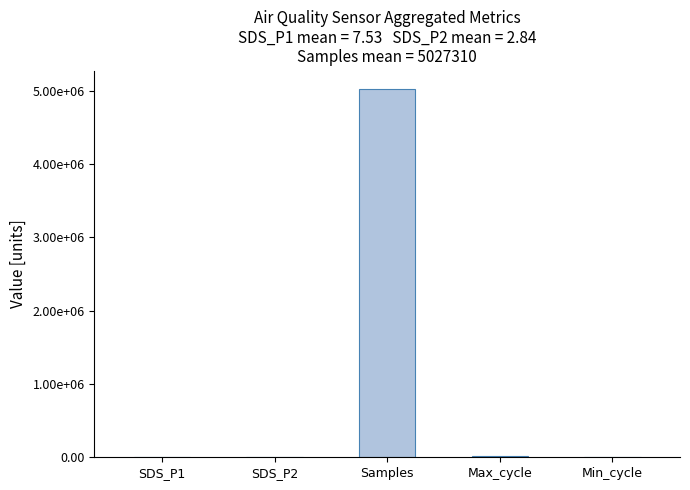

Are the bars horizontal?

No